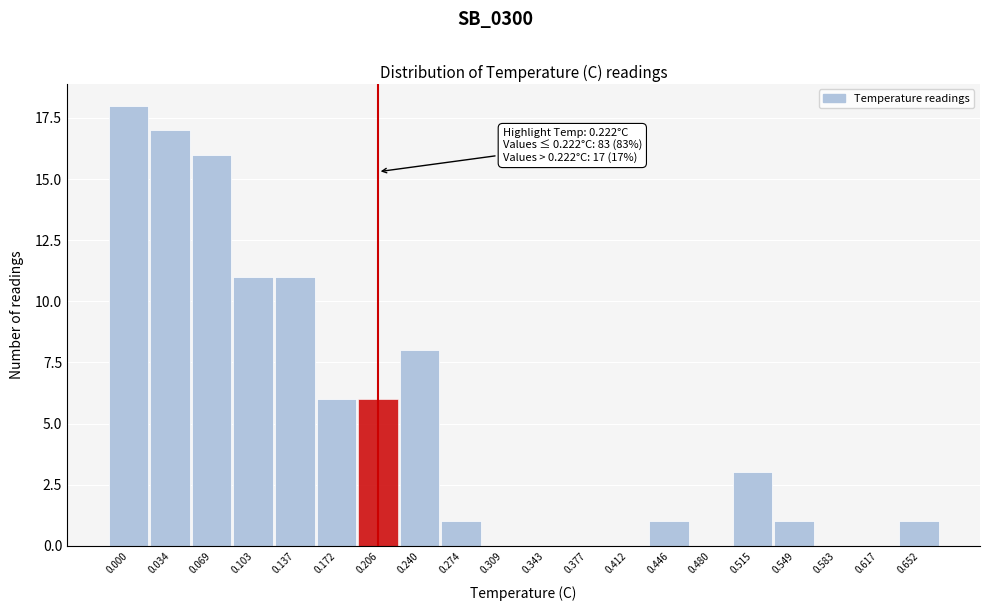

Reading left to right, list all the values displayed in this chart.

0.000=18	0.034=17	0.069=16	0.103=11	0.137=11	0.172=6	0.206=6	0.240=8	0.274=1	0.309=0	0.343=0	0.377=0	0.412=0	0.446=1	0.480=0	0.515=3	0.549=1	0.583=0	0.617=0	0.652=1